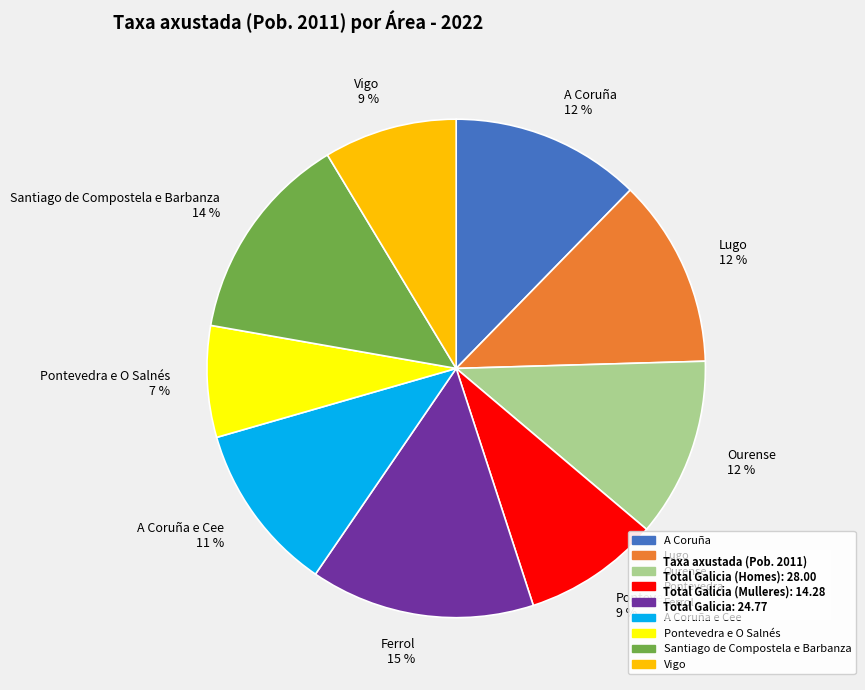

What percentage is the Ourense slice, to the nearest percent?

12%